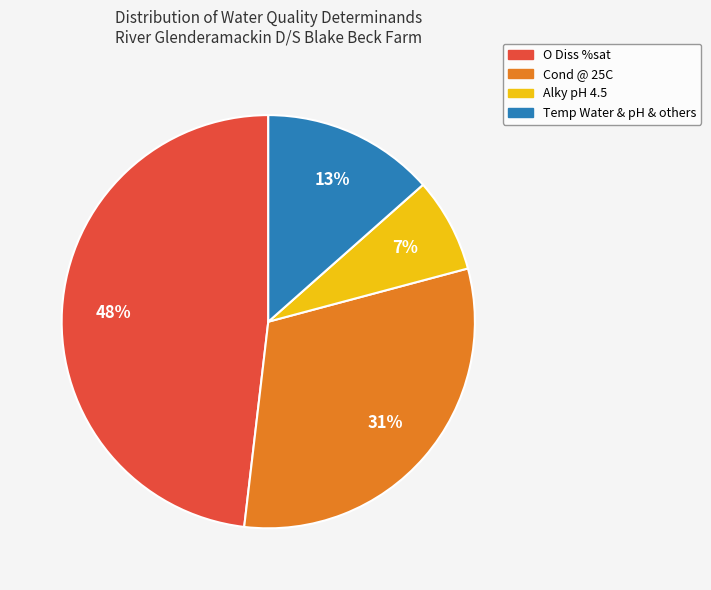

Is there a majority slice in this chart?

No